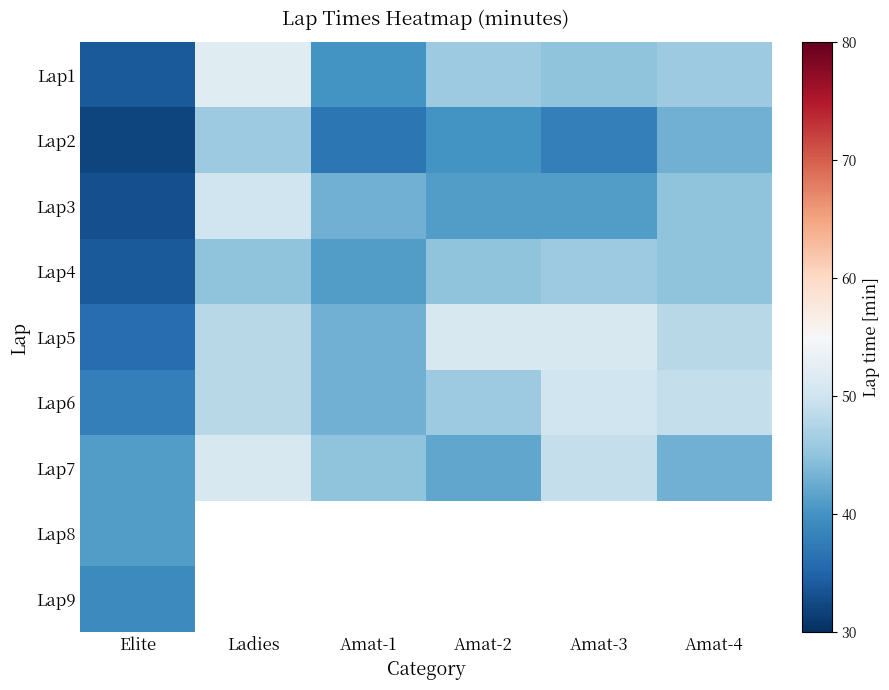

Which has a higher value, Amat-3 or Elite?

Amat-3